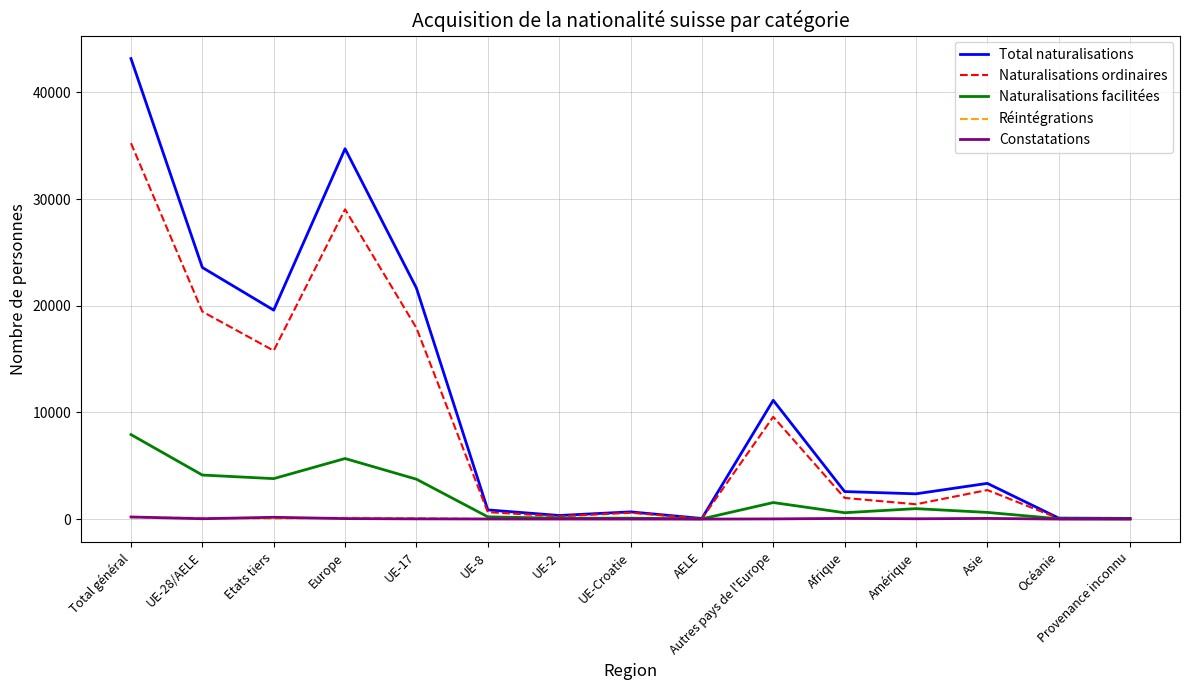

What is the spread (max minus min) of values at Etats tiers?

19548